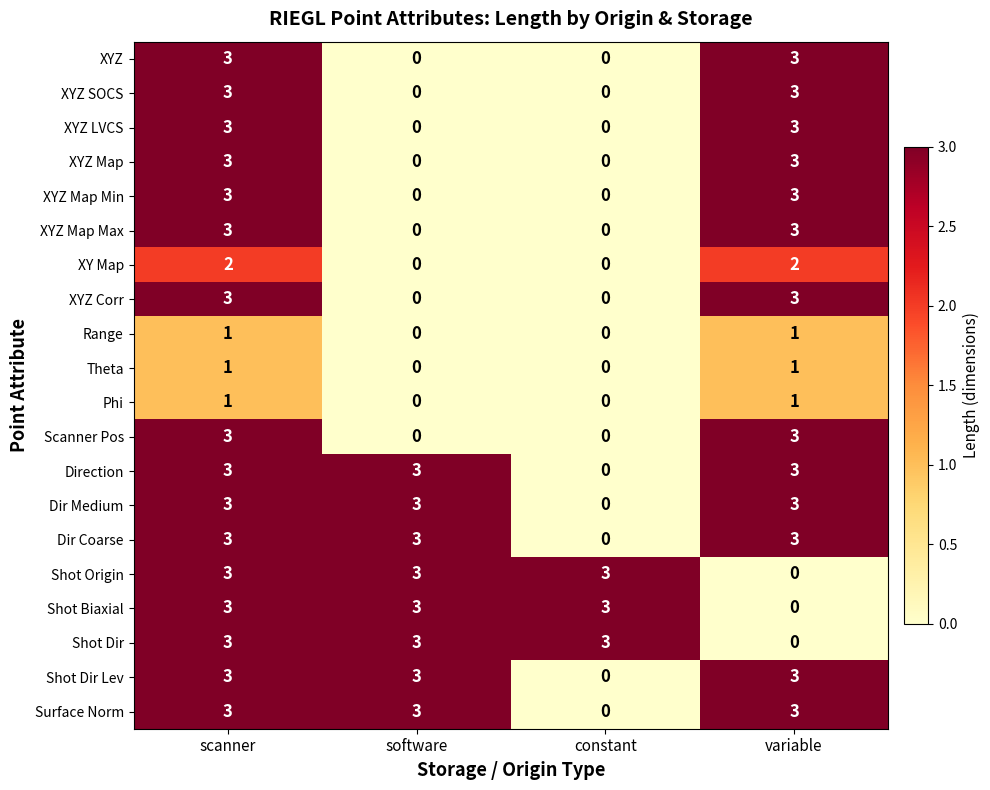

What is the difference between the highest and lowest values at constant?

3